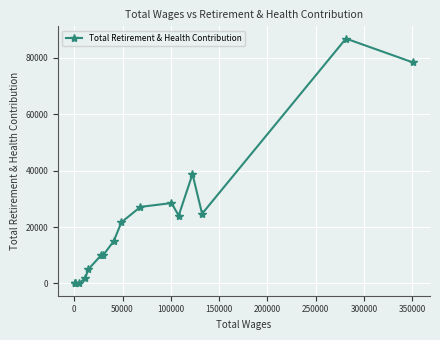

What is the greatest value displayed?

86858